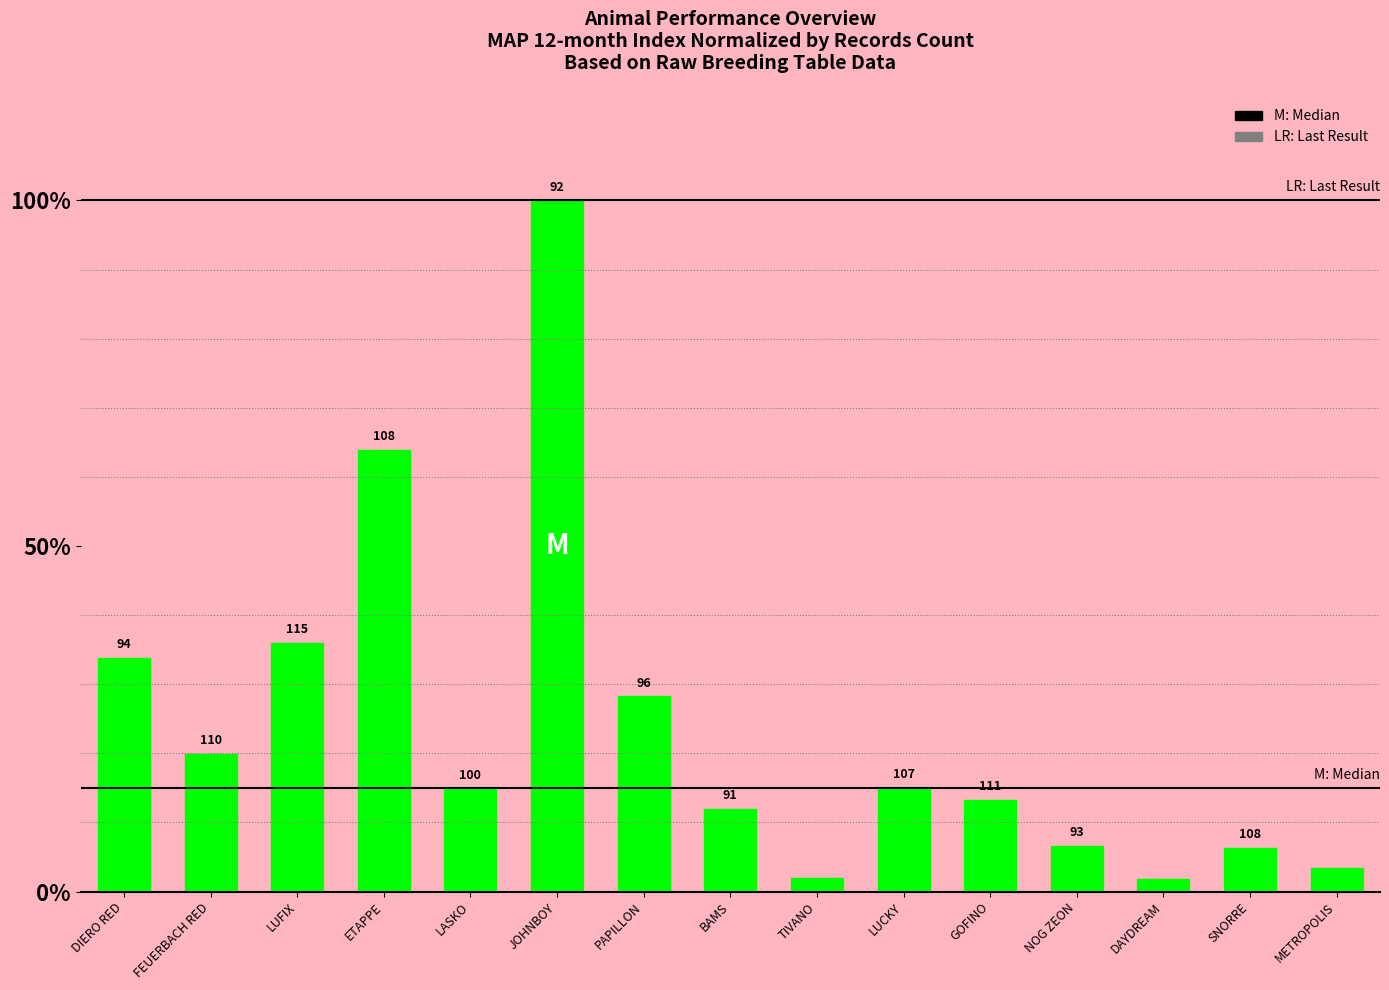

Which category has the lowest value across all series?

DAYDREAM